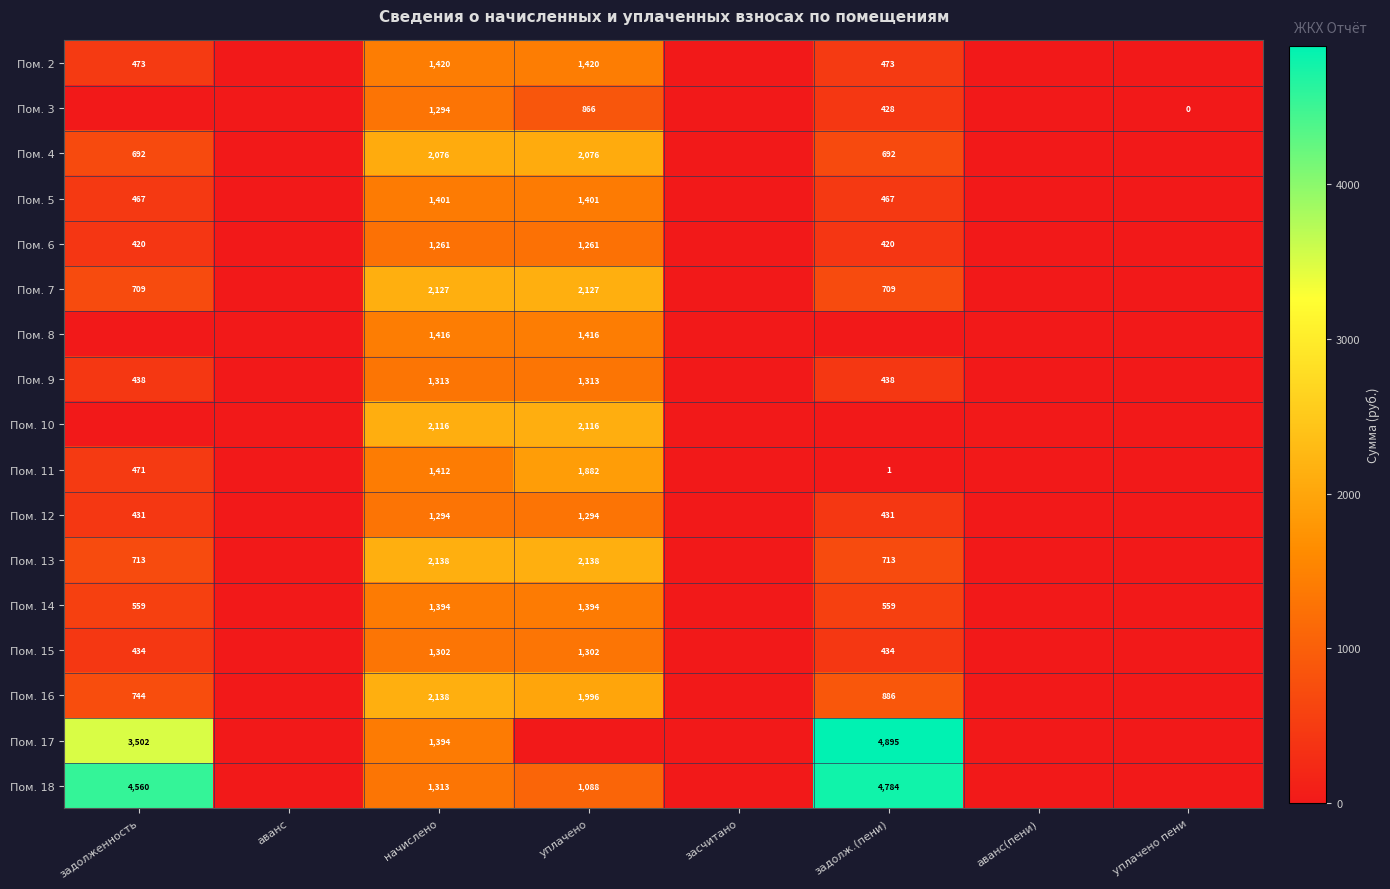

True or false: Пом. 11 has a value of 1 at задолж.(пени).

True